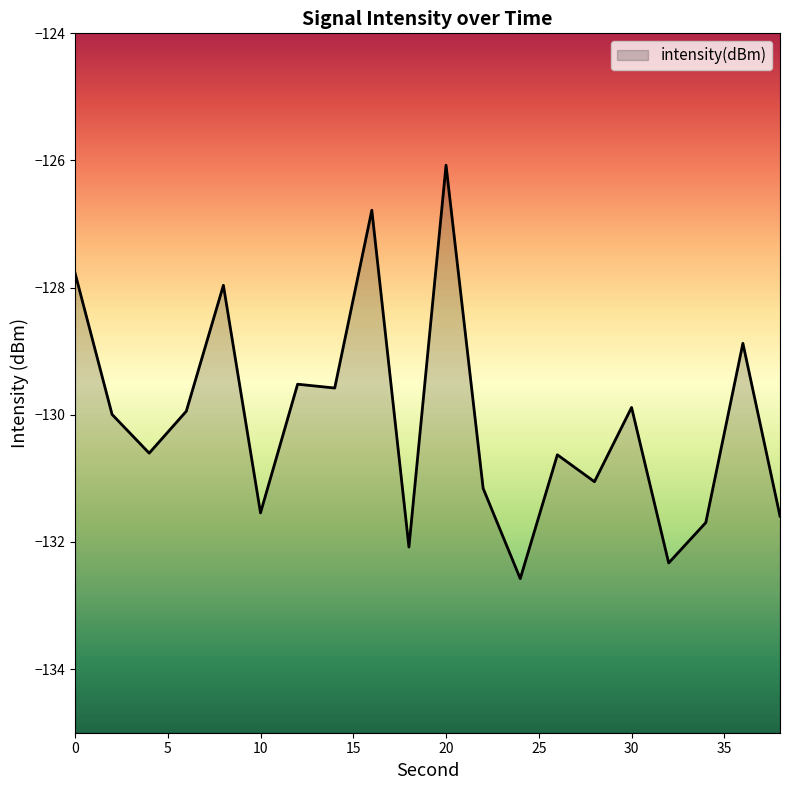

The chart shows a value of -34.7 at 36. True or false?

False